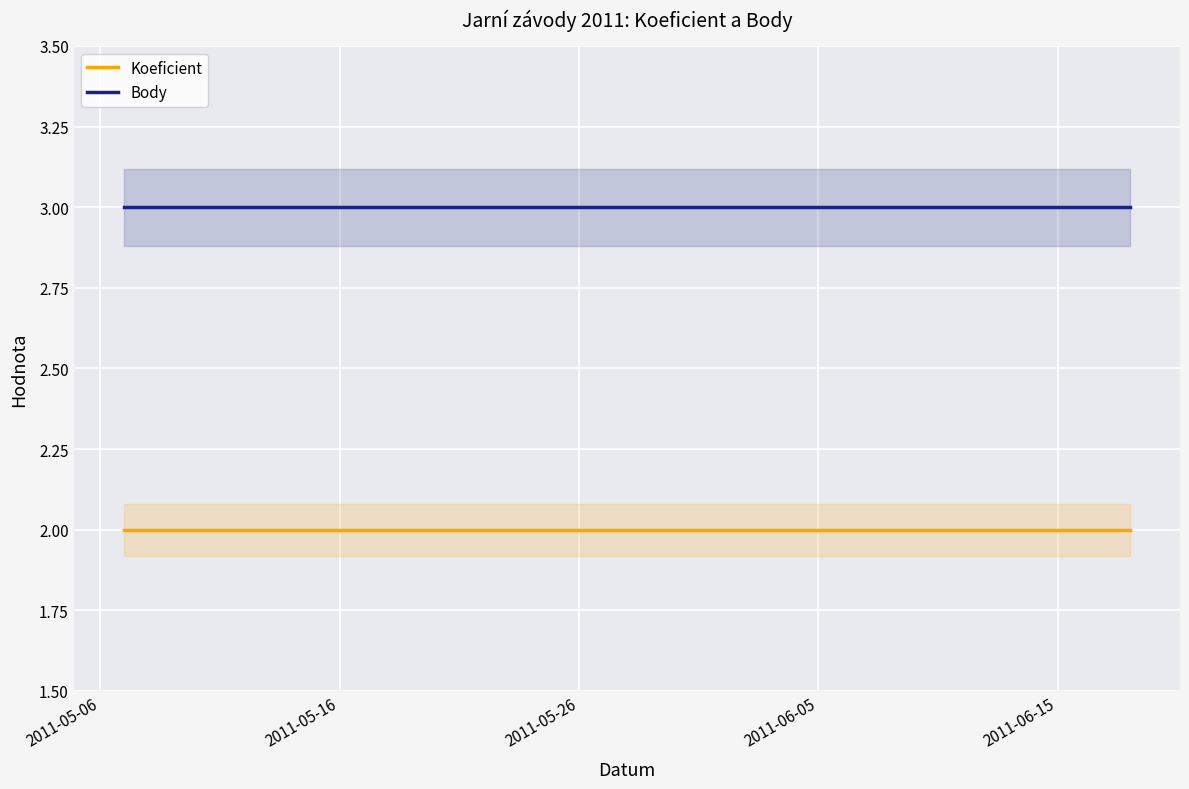

Reading right to left, what are all the values shown in this chart?

Koeficient: 2	2	2
Body: 3	3	3